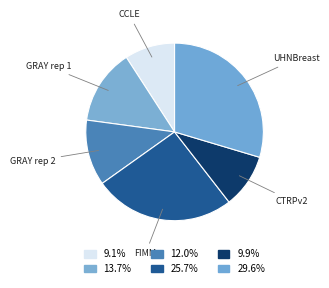

Rank the categories by value from lowest to highest.

CCLE, CTRPv2, GRAY rep 2, GRAY rep 1, FIMM, UHNBreast